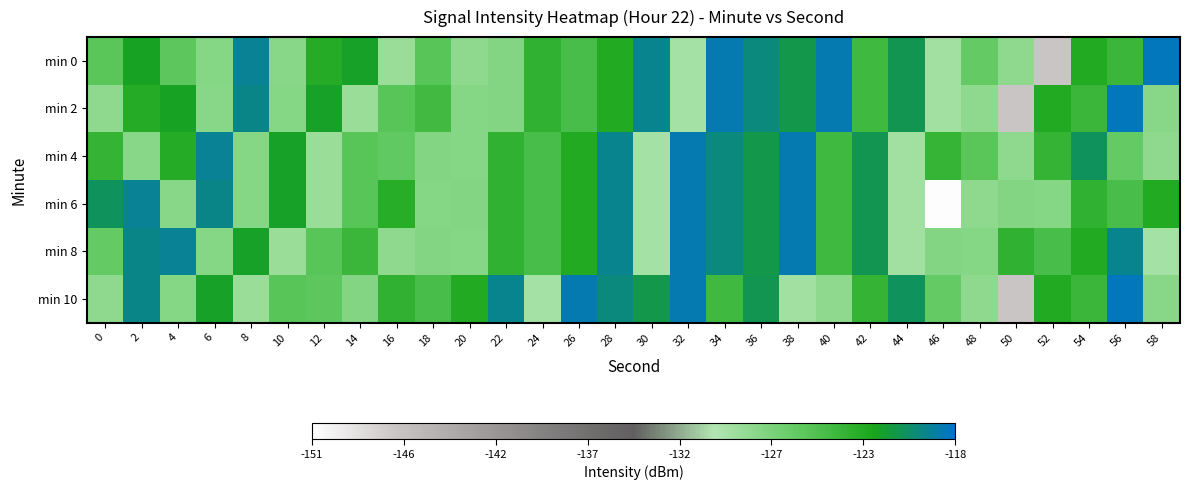

What is the difference between the highest and lowest values at 18?

3.7